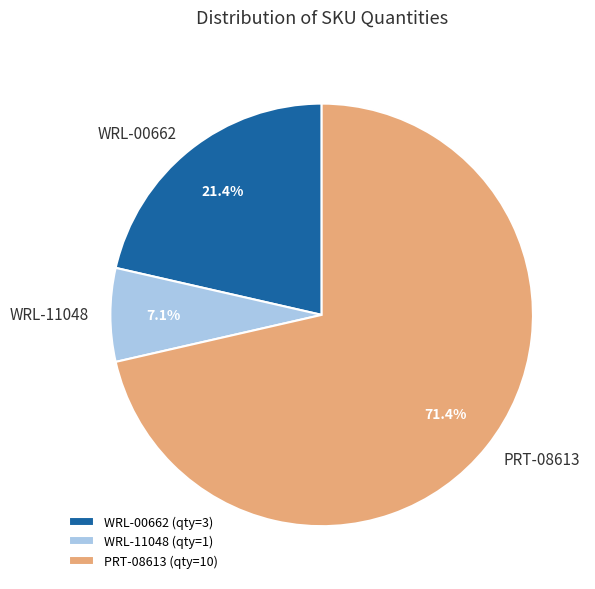

Rank the categories by value from lowest to highest.

WRL-11048, WRL-00662, PRT-08613